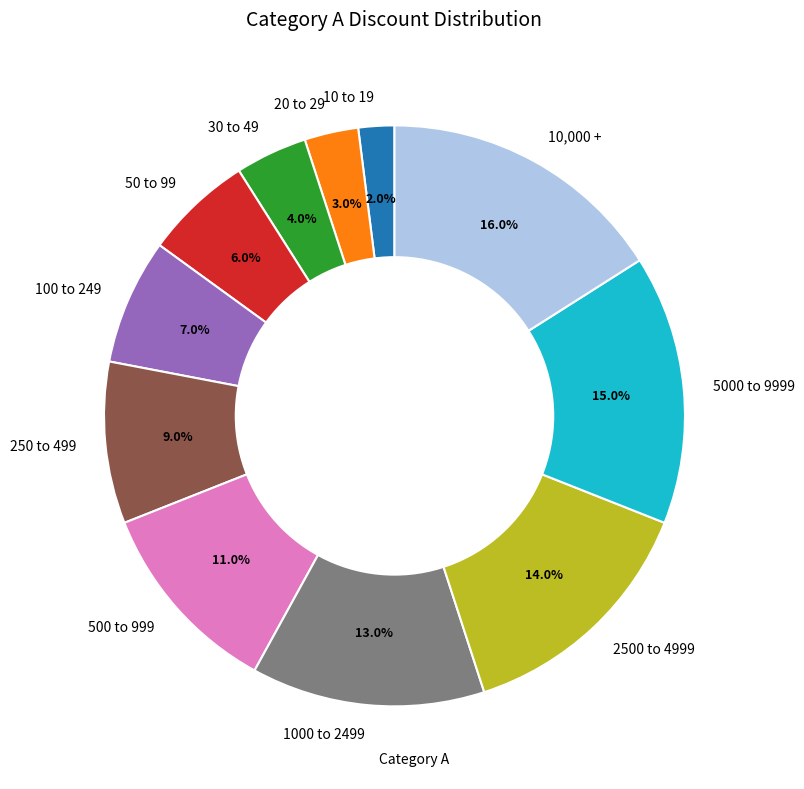

Between 2500 to 4999 and 10 to 19, which is larger?

2500 to 4999